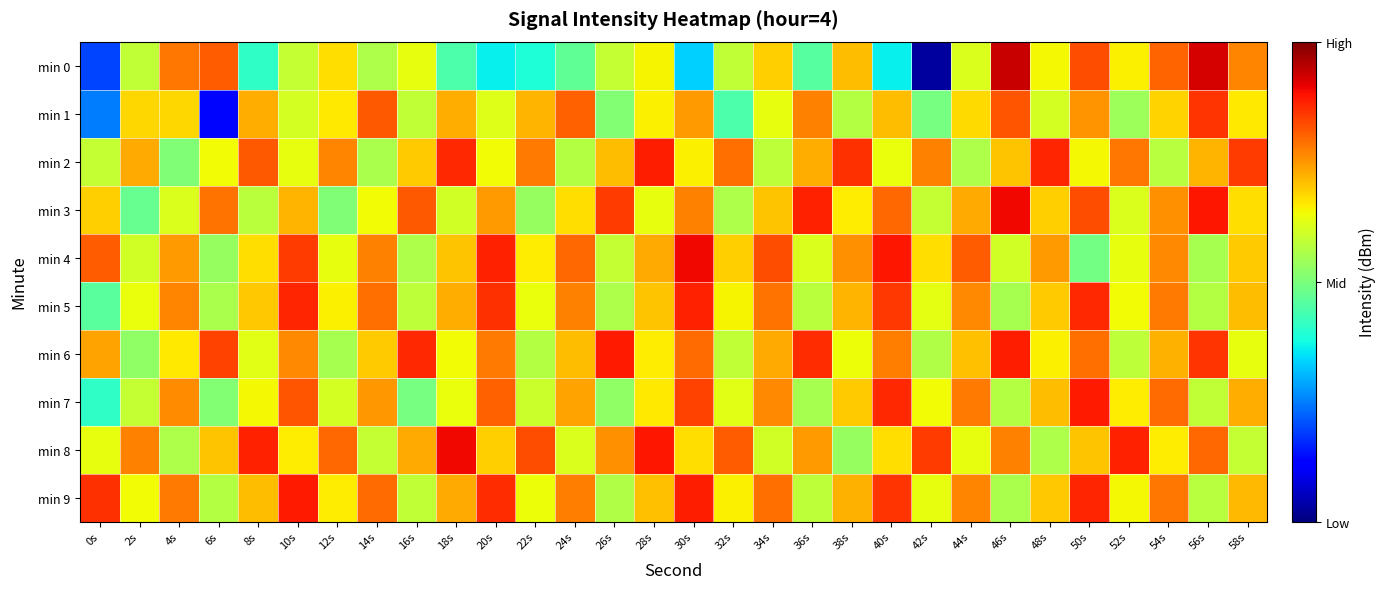

How many series are shown in this chart?

10